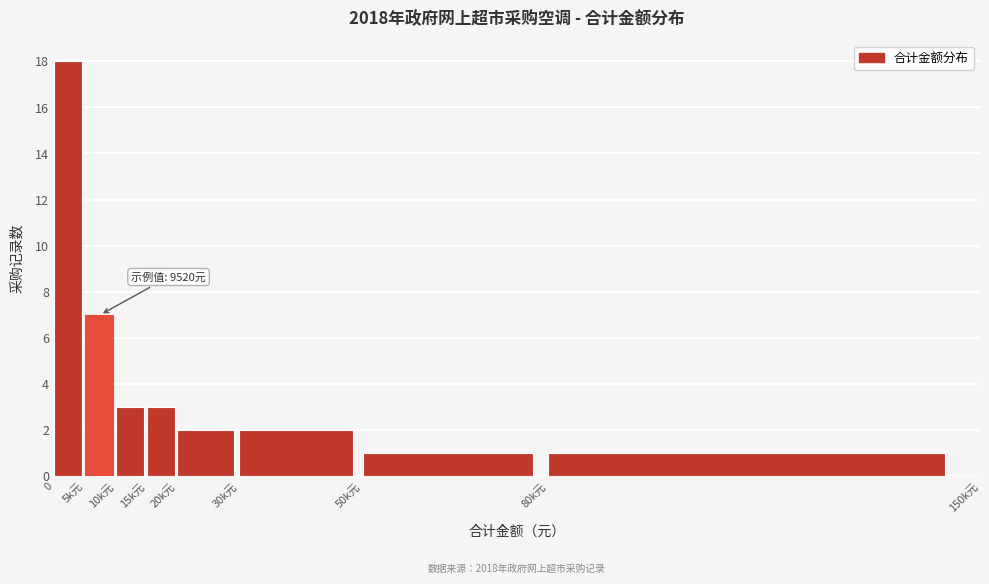

Reading left to right, list all the values displayed in this chart.

0=18	5k元=7	10k元=3	15k元=3	20k元=2	30k元=2	50k元=1	80k元=1